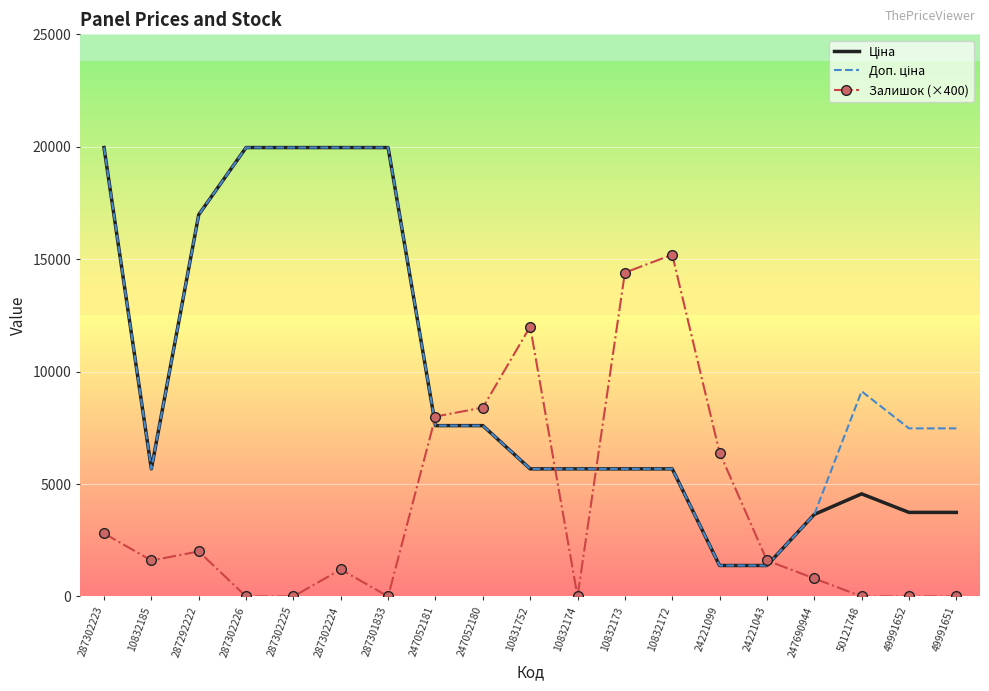

True or false: Залишок (×400) has a value of -4840.7 at 287301833.

False